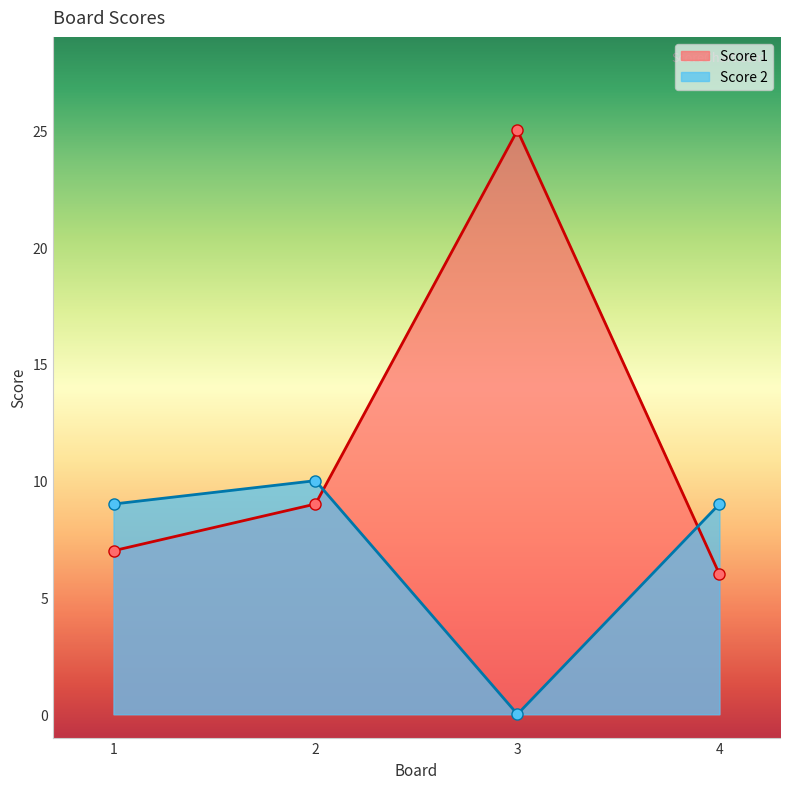

What is the approximate value of Score 1 at 4, to the nearest 5?

5